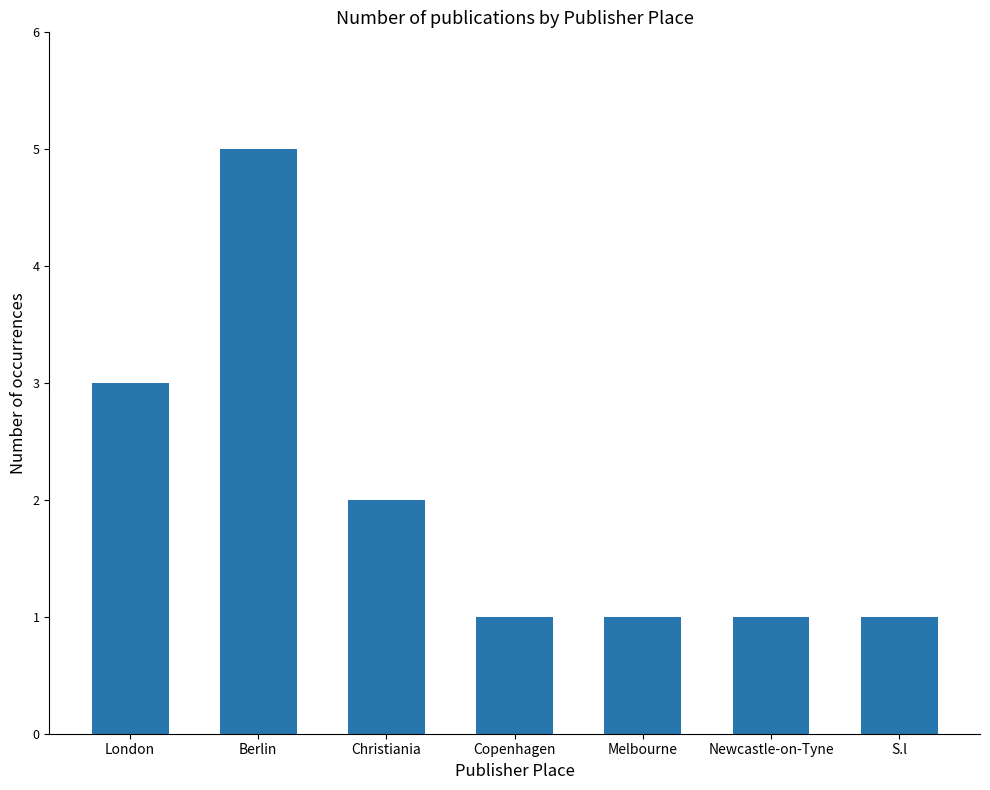

What is the minimum value shown in the chart?

1